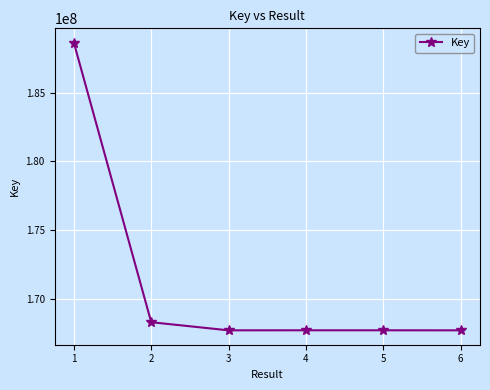

The value at 5 is 167690020. True or false?

True